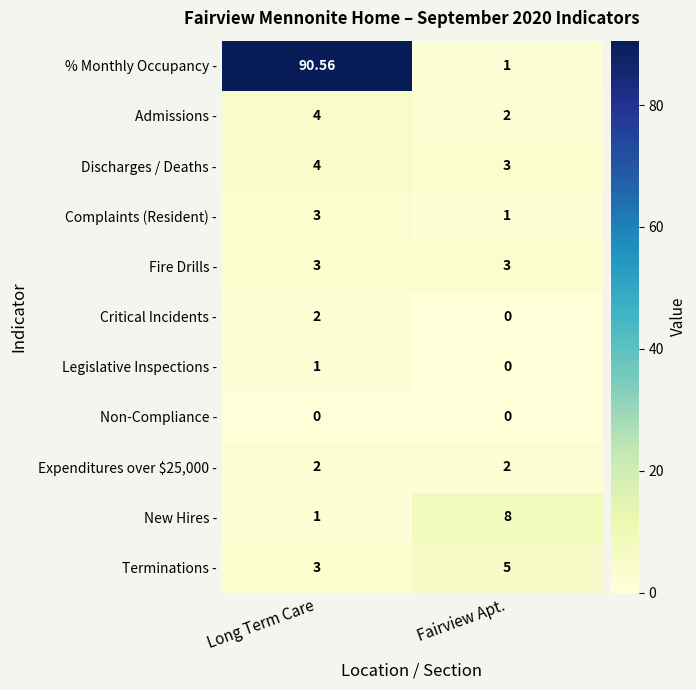

Which category has the highest value in the Legislative Inspections - series?

Long Term Care